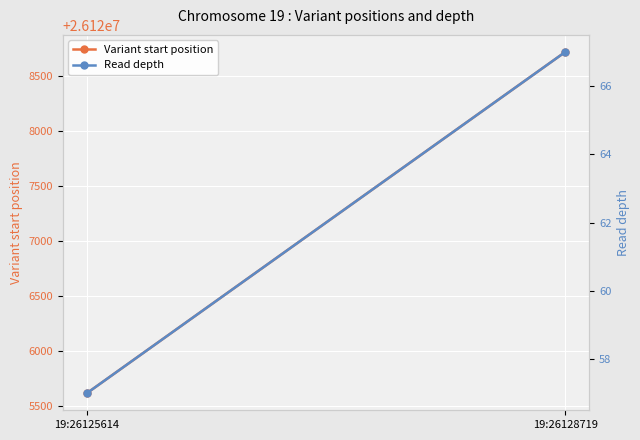

What is the total value across all series at 19:26128719?

26128786